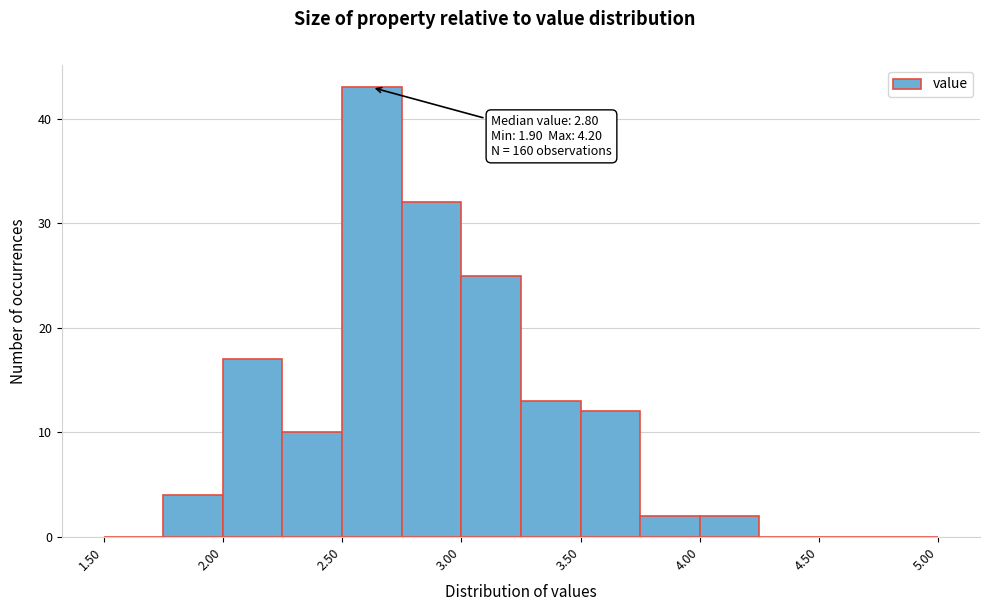

Over which range of the x-axis is the bar tallest?

2.50 to 2.75